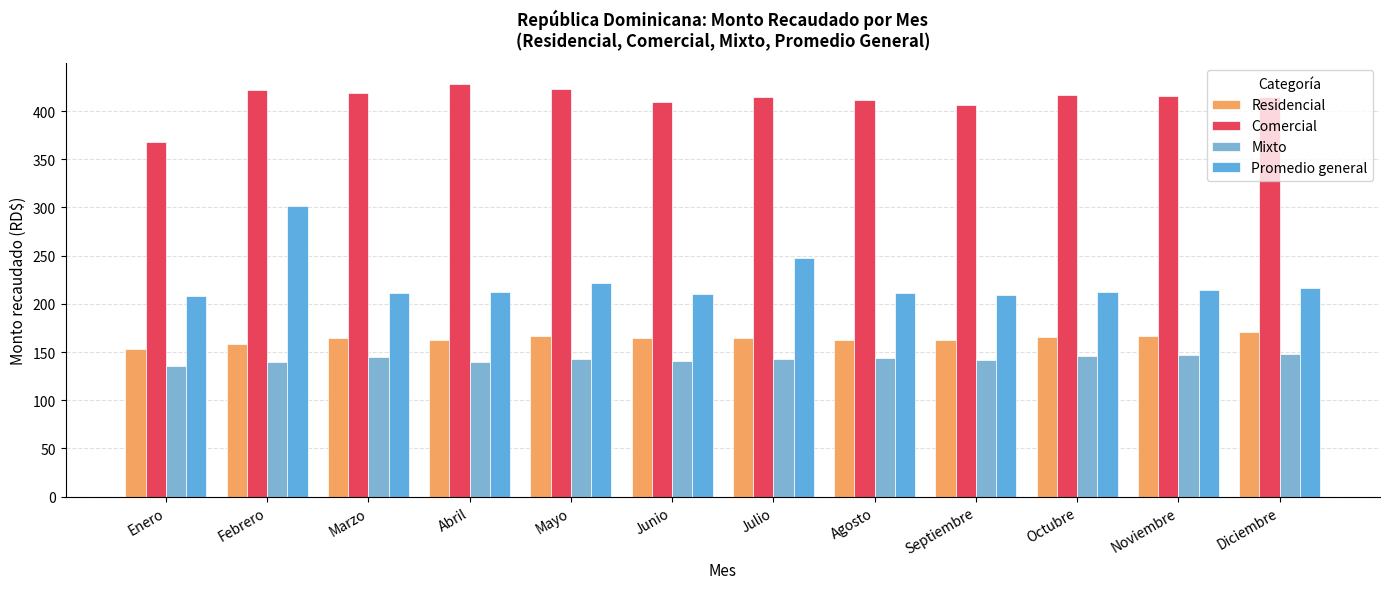

What are all the series names shown in the legend?

Residencial, Comercial, Mixto, Promedio general